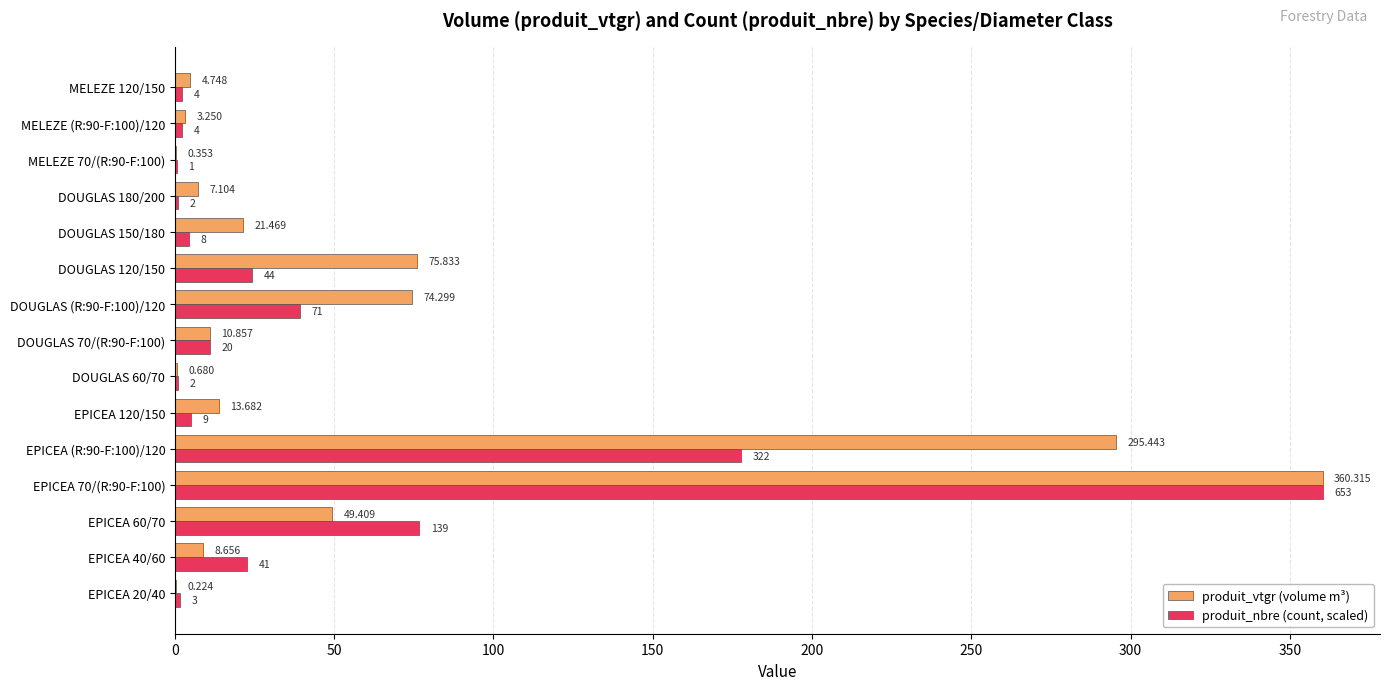

Is the value of produit_vtgr (volume m³) at EPICEA 120/150 greater than the value of produit_nbre (count, scaled) at MELEZE (R:90-F:100)/120?

Yes